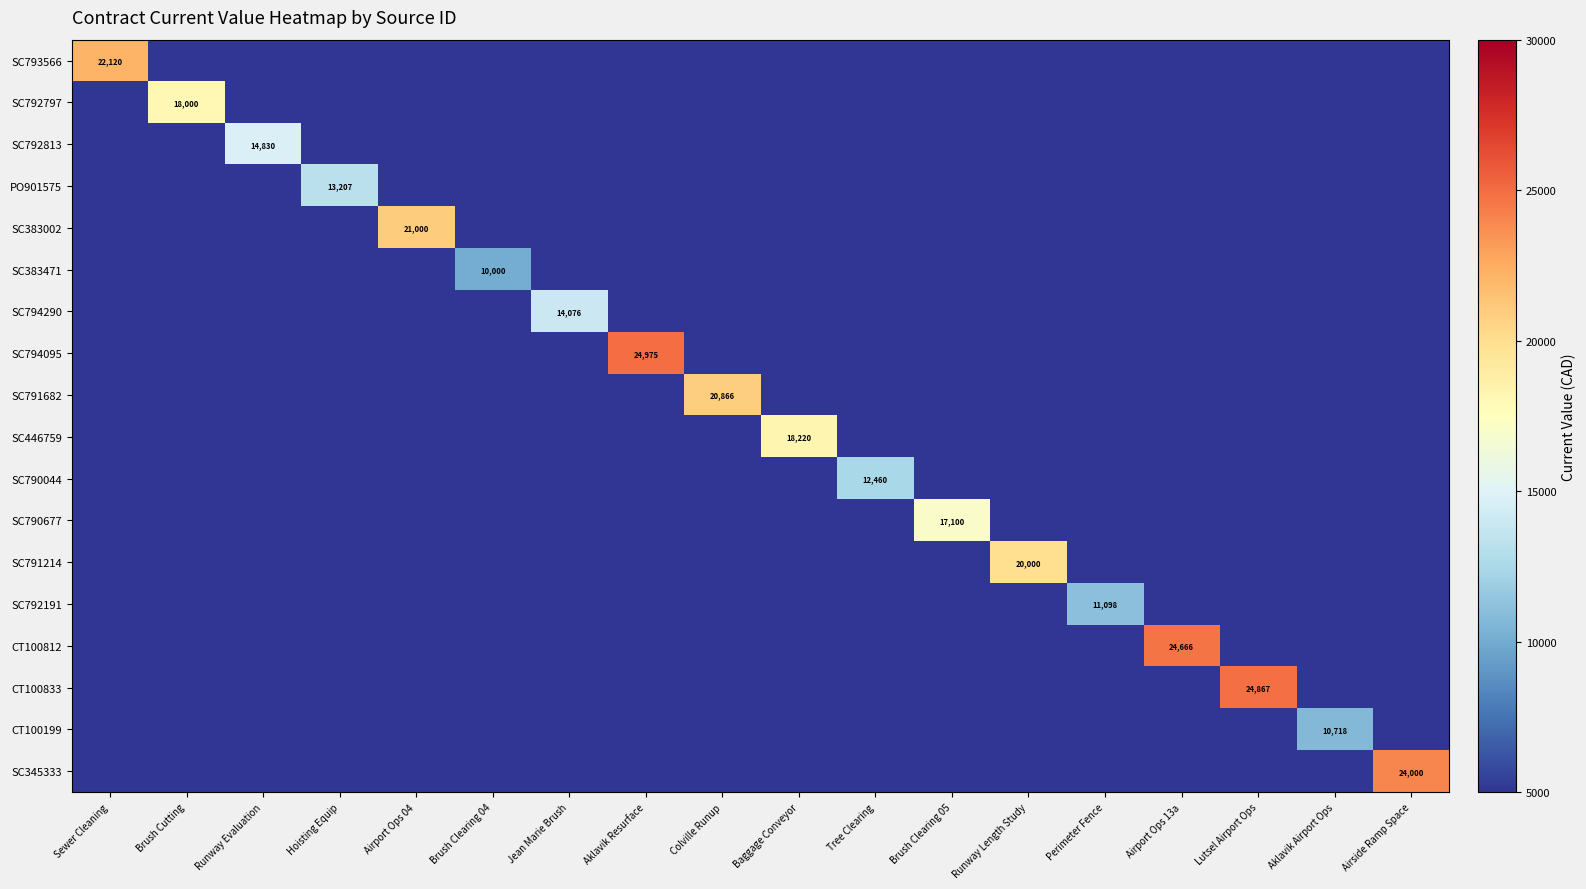

At which category is the sum across all series the highest?

Aklavik Resurface